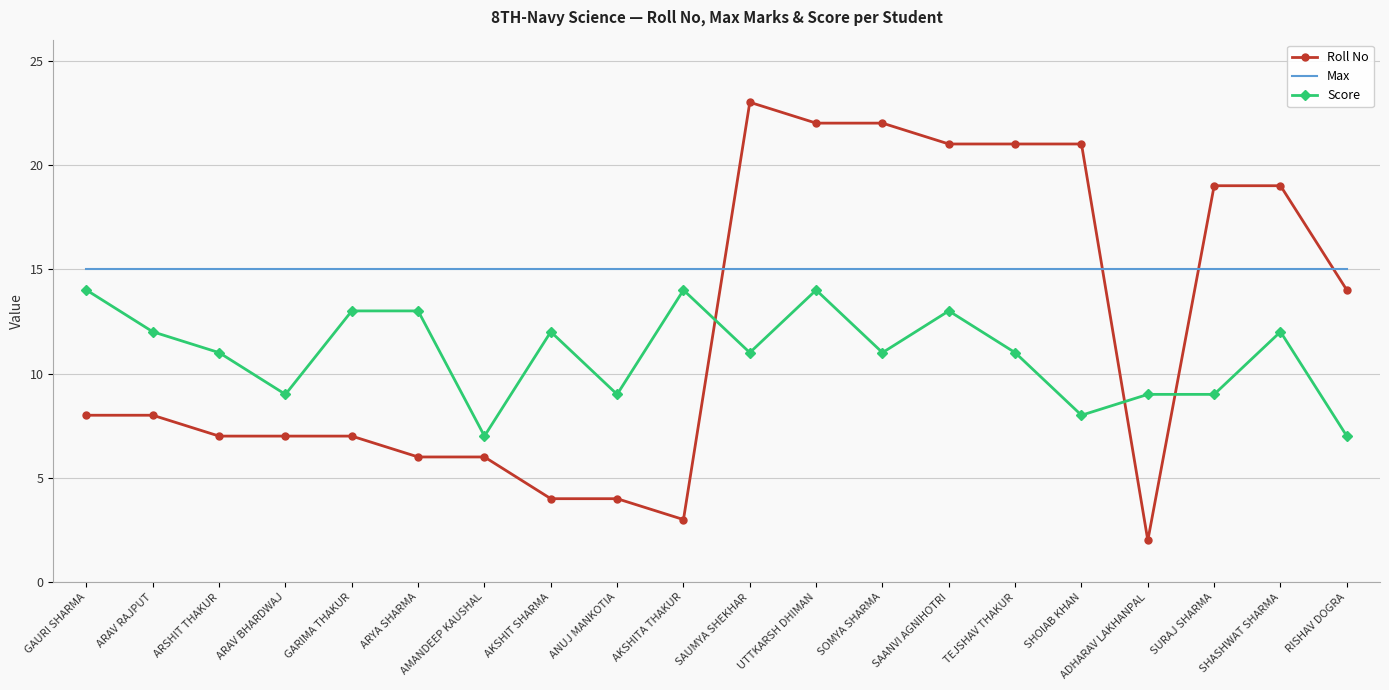

What is the difference between the Roll No values at ARAV BHARDWAJ and ARAV RAJPUT?

1